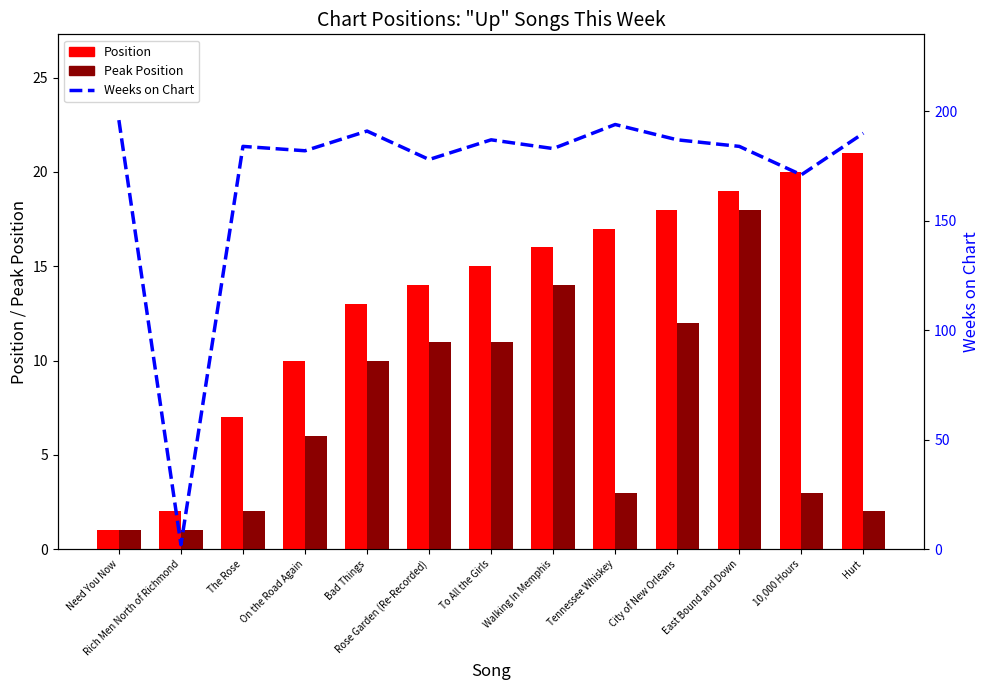

Reading left to right, list all the values displayed in this chart.

Position: 1	2	7	10	13	14	15	16	17	18	19	20	21
Peak Position: 1	1	2	6	10	11	11	14	3	12	18	3	2
Weeks on Chart: 196	2	184	182	191	178	187	183	194	187	184	171	190